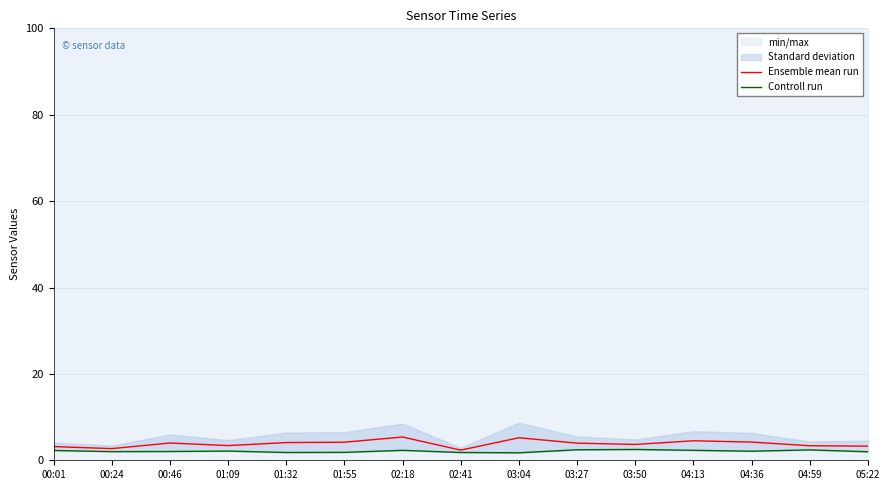

What are all the series names shown in the legend?

Ensemble mean run, Controll run